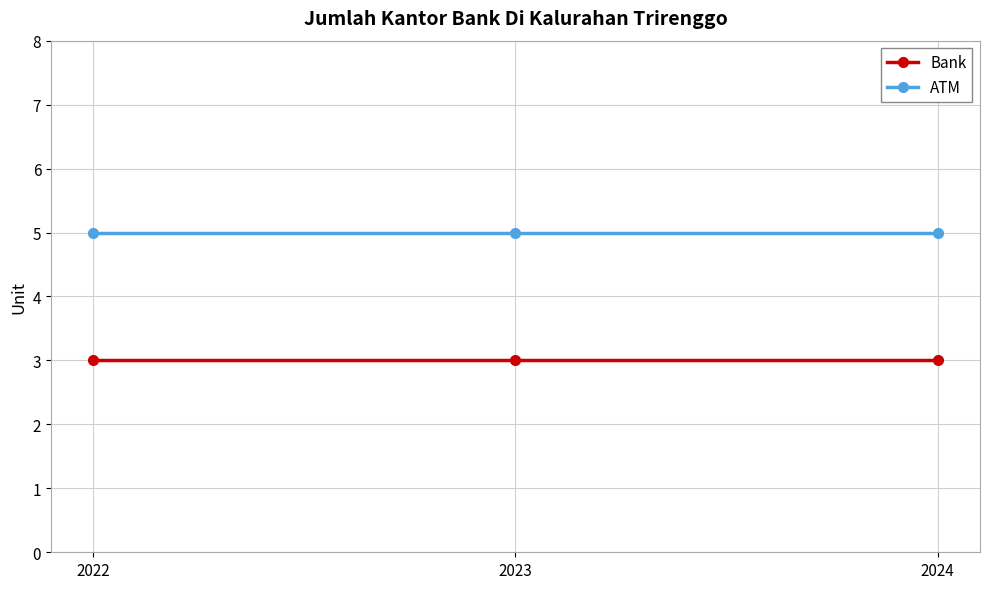

True or false: Bank has a value of 3 at 2024.

True